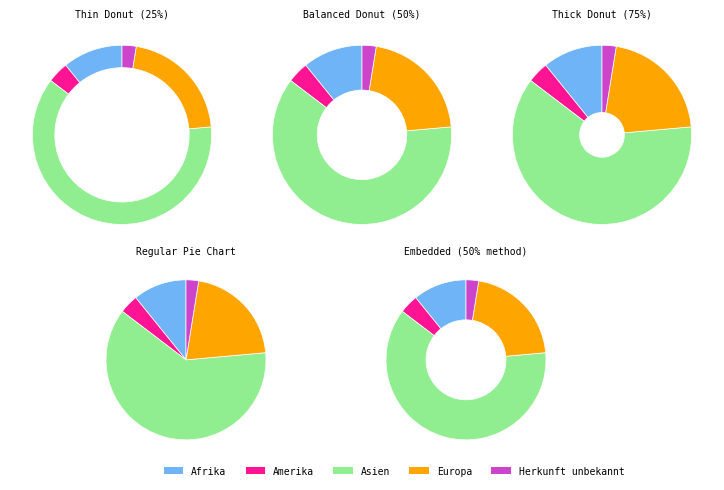

What is the largest slice in the pie chart?

Asien